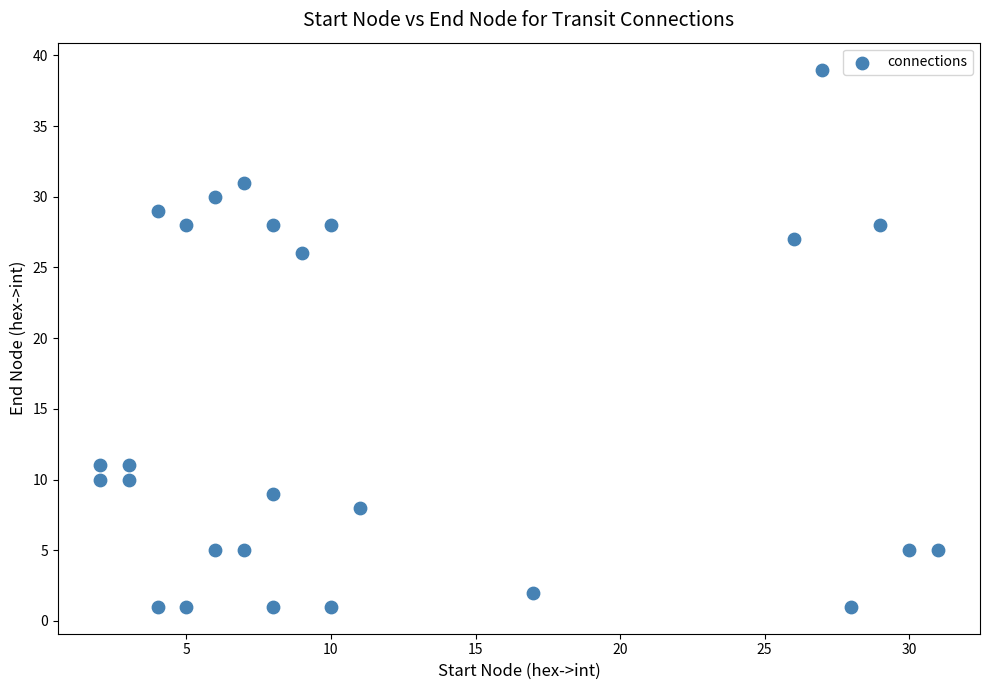

What Y value in the scatter plot is closest to 20?

26